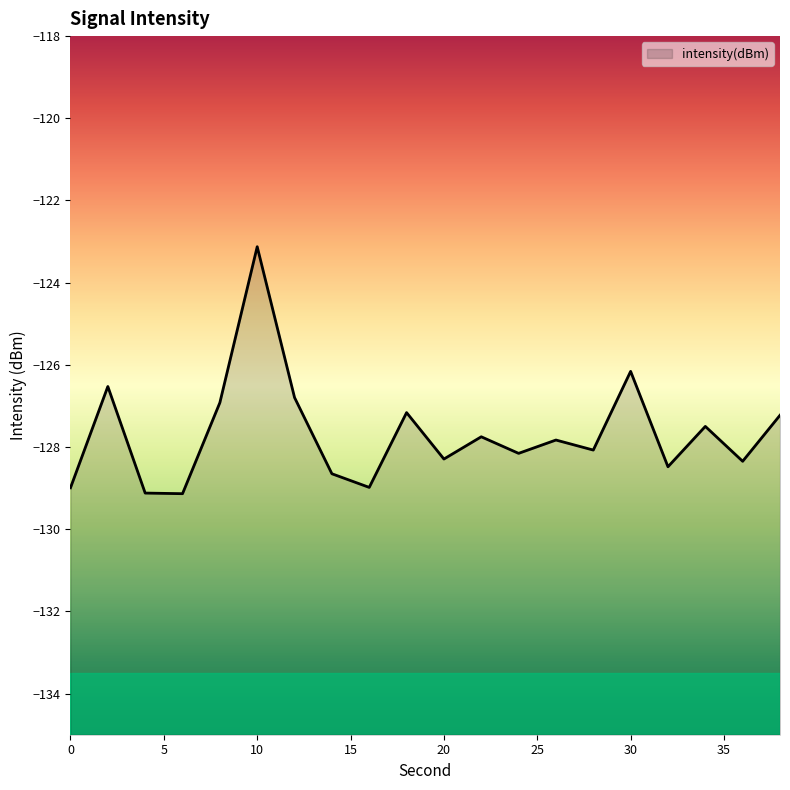

Where does the data first go above -127?

2